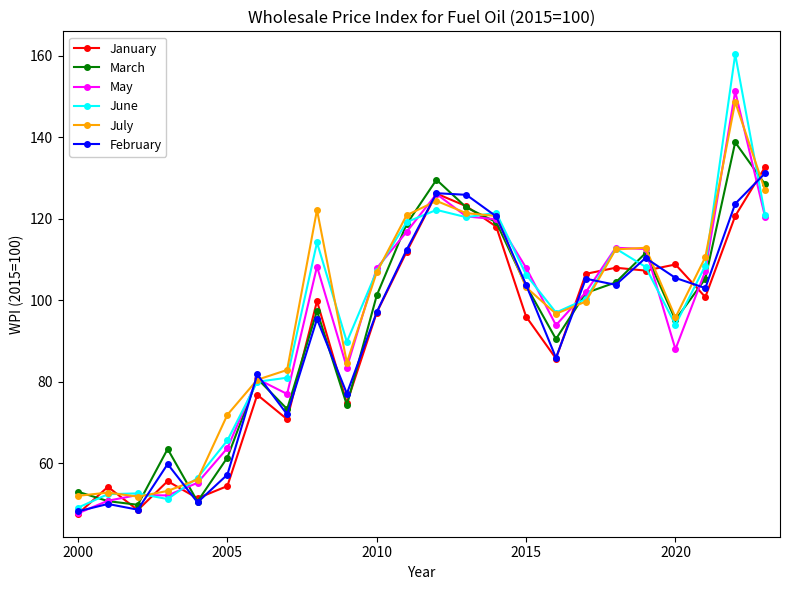

What are all the series names shown in the legend?

January, March, May, June, July, February